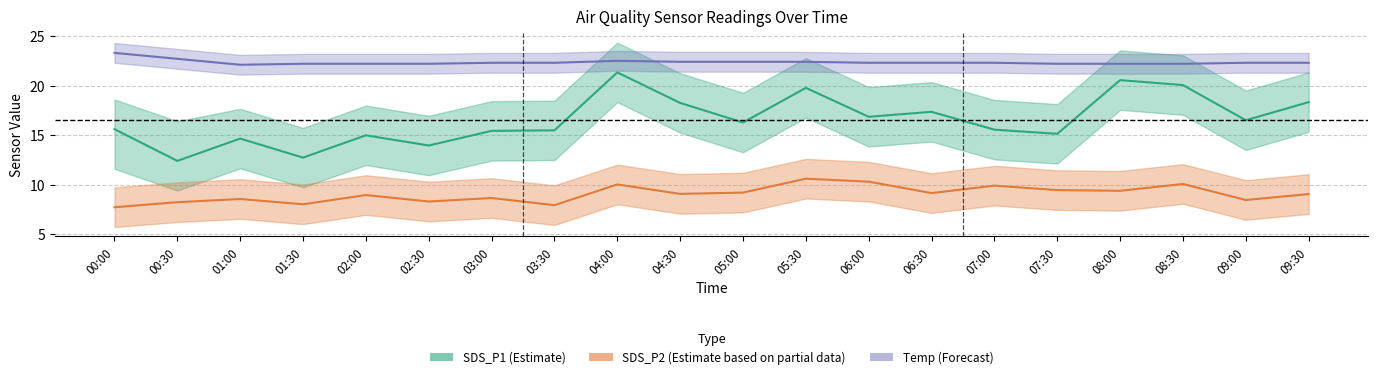

Reading left to right, transcribe all the data shown in this chart.

SDS_P1 (estimate): 15.6	12.4	14.7	12.7	15.0	13.9	15.4	15.5	21.3	18.2	16.3	19.8	16.9	17.4	15.6	15.1	20.6	20.1	16.5	18.3
SDS_P2 (partial): 7.7	8.2	8.6	8.0	8.9	8.3	8.7	7.9	10.0	9.1	9.2	10.6	10.3	9.2	9.9	9.4	9.4	10.1	8.4	9.1
Temp (forecast): 23.3	22.7	22.1	22.2	22.2	22.2	22.3	22.3	22.5	22.4	22.4	22.4	22.3	22.3	22.3	22.2	22.2	22.2	22.3	22.3